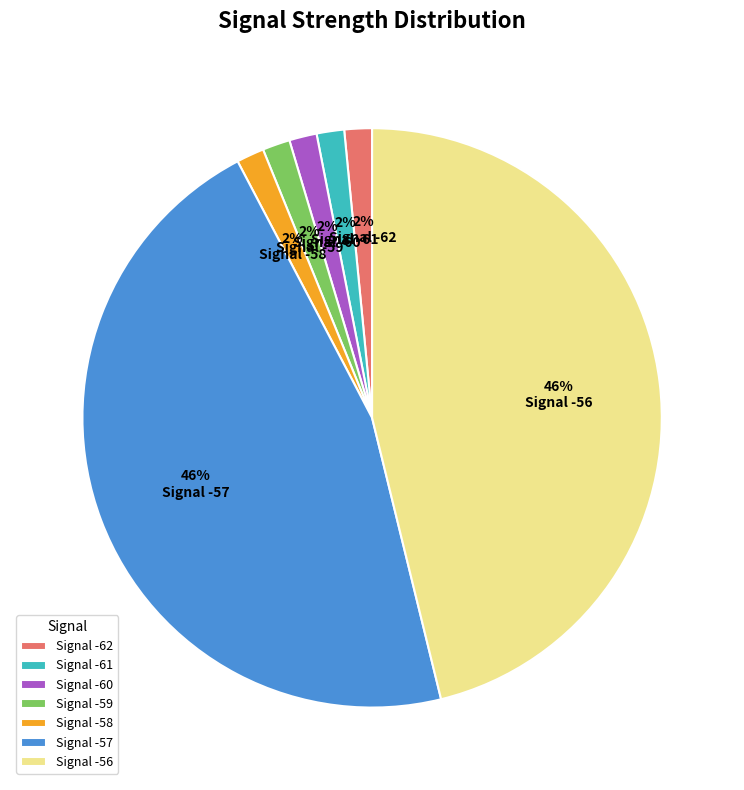

What percentage is the Signal -62 slice, to the nearest percent?

2%